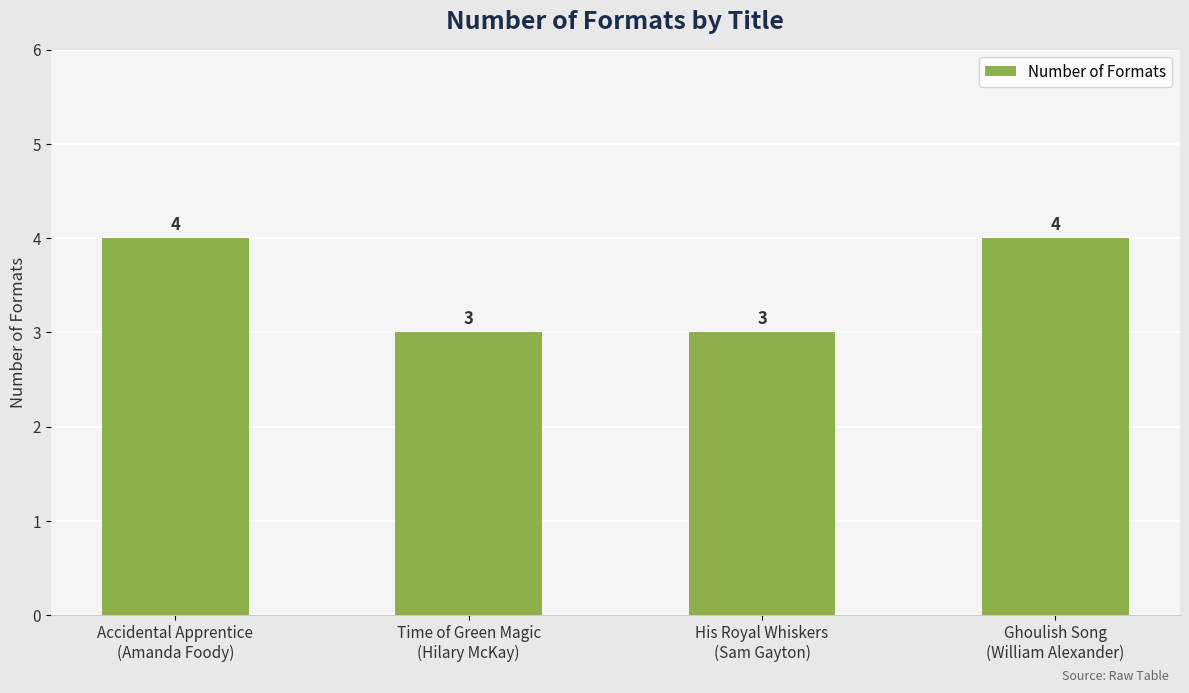

What is the difference between the maximum and minimum values?

1